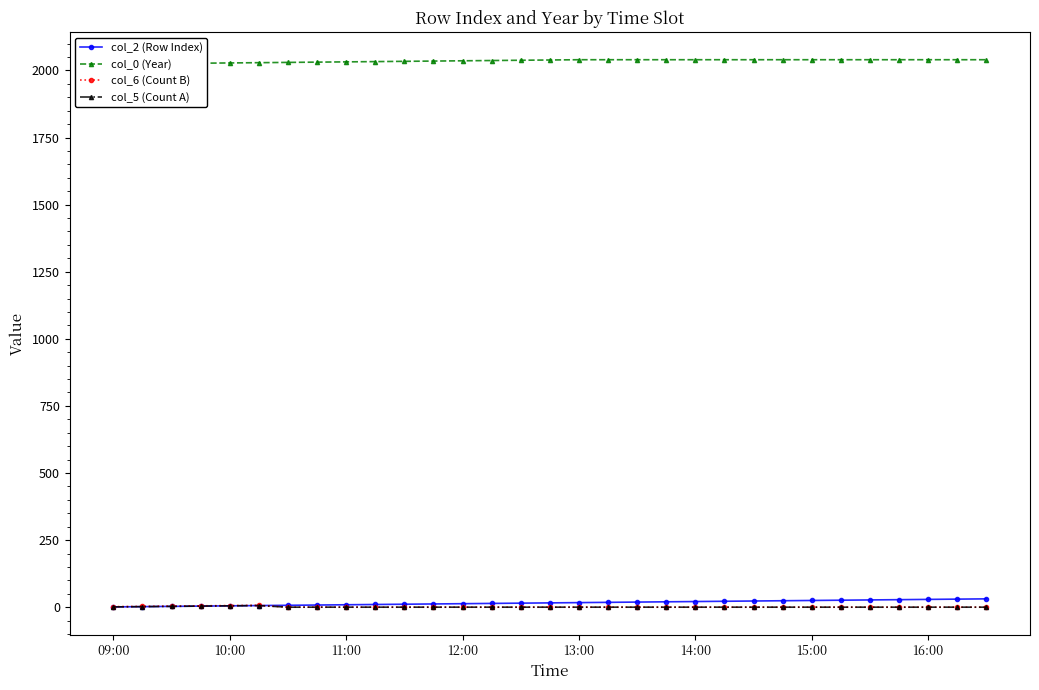

At how many categories does at least one series exceed 176?

31